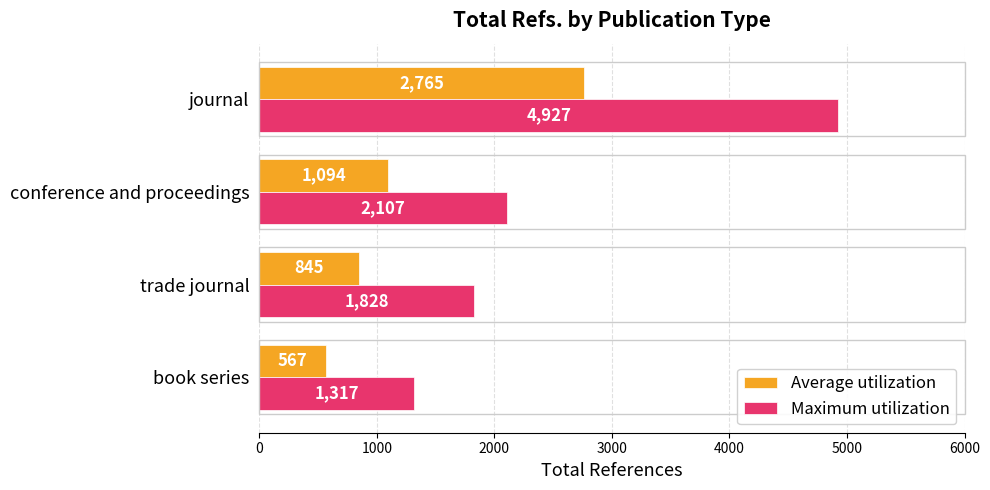

Which series has the largest total across all categories?

Maximum utilization